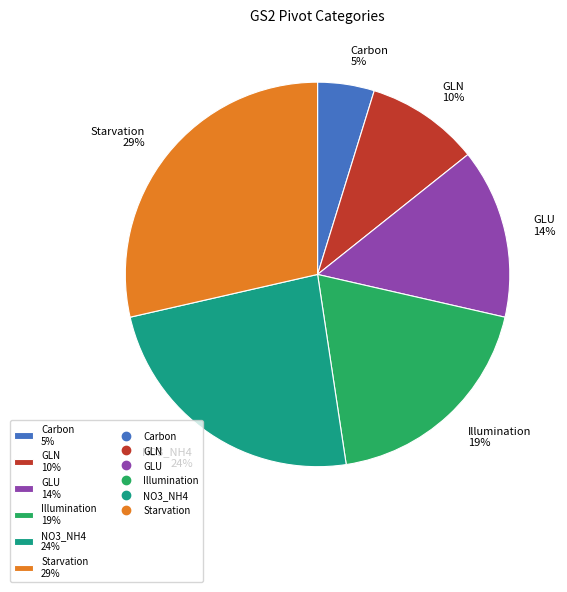

True or false: NO3_NH4 accounts for 34% of the total.

False